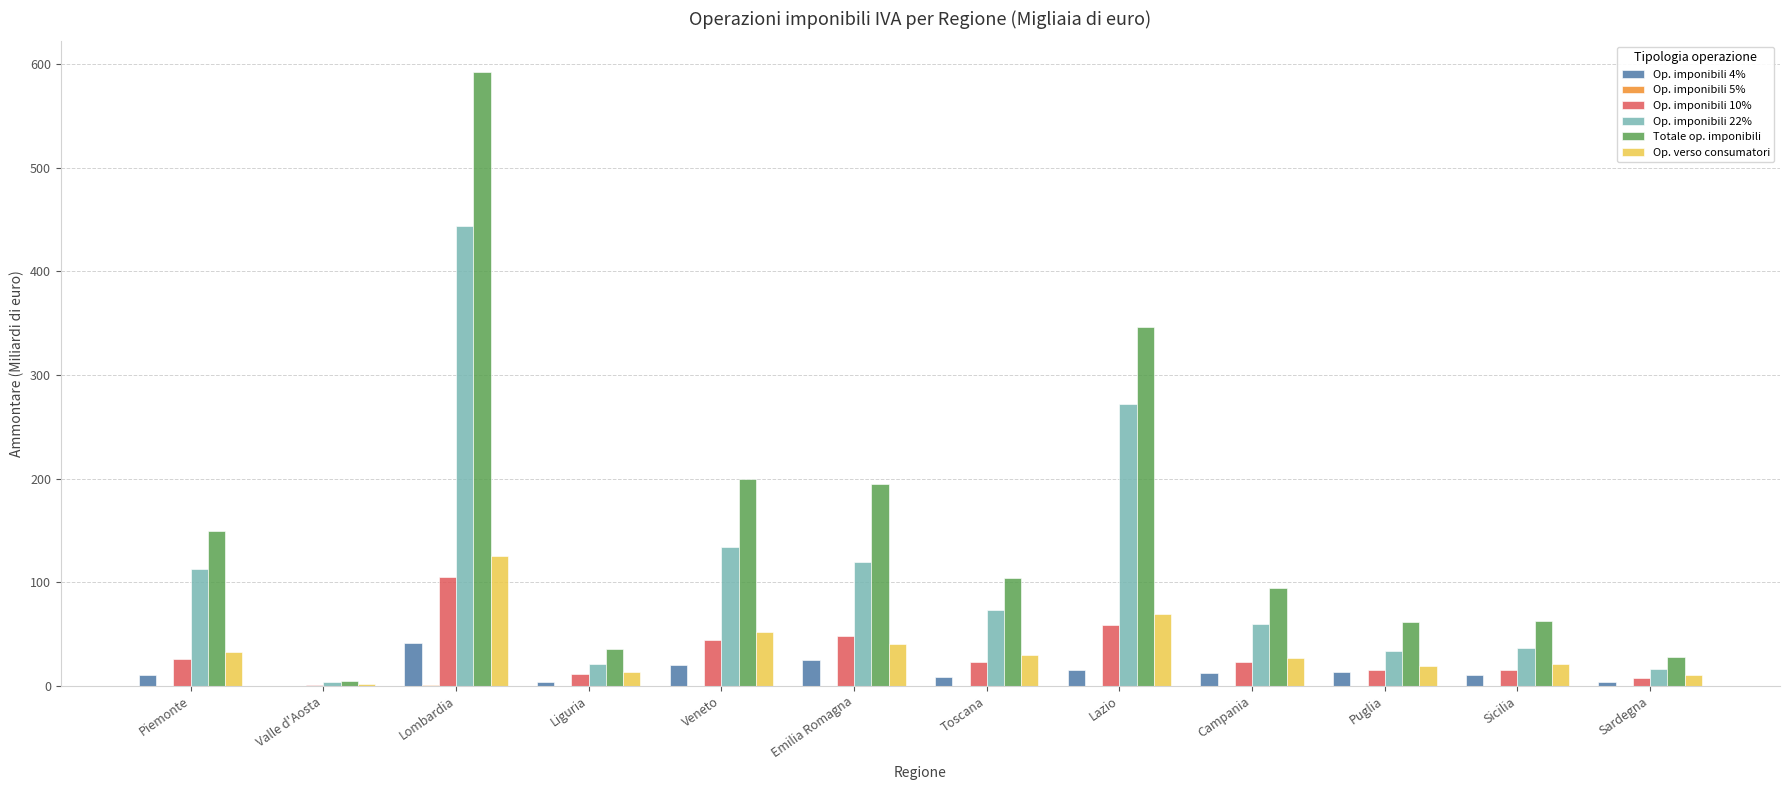

What is the sum of all Op. imponibili 10% values?

379.5